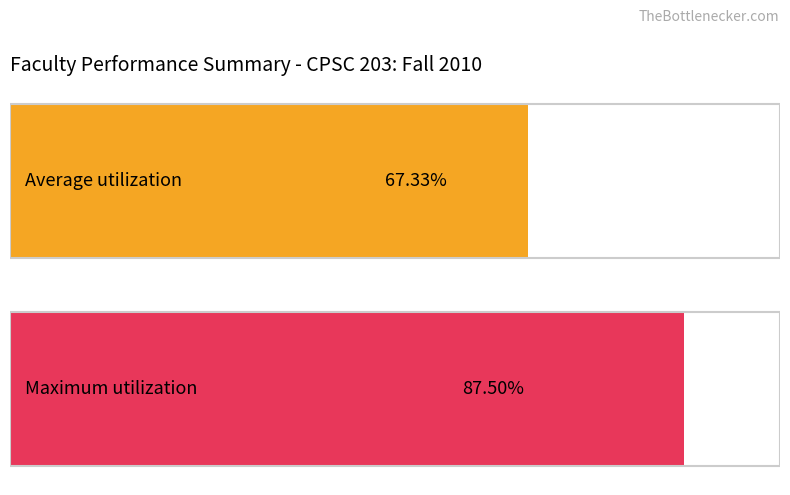

The Maximum utilization series shows 46.7 at Social Sciences (118). True or false?

False